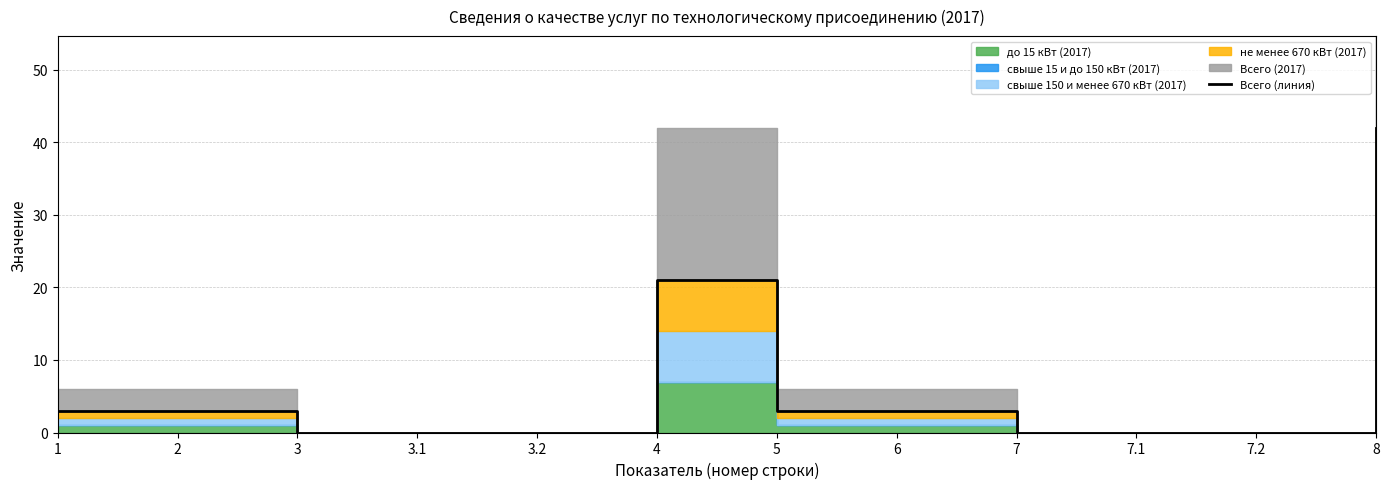

Reading left to right, extract all data points from this chart.

1=3	2=3	3=0	3.1=0	3.2=0	4=21	5=3	6=3	7=0	7.1=0	7.2=0	8=42